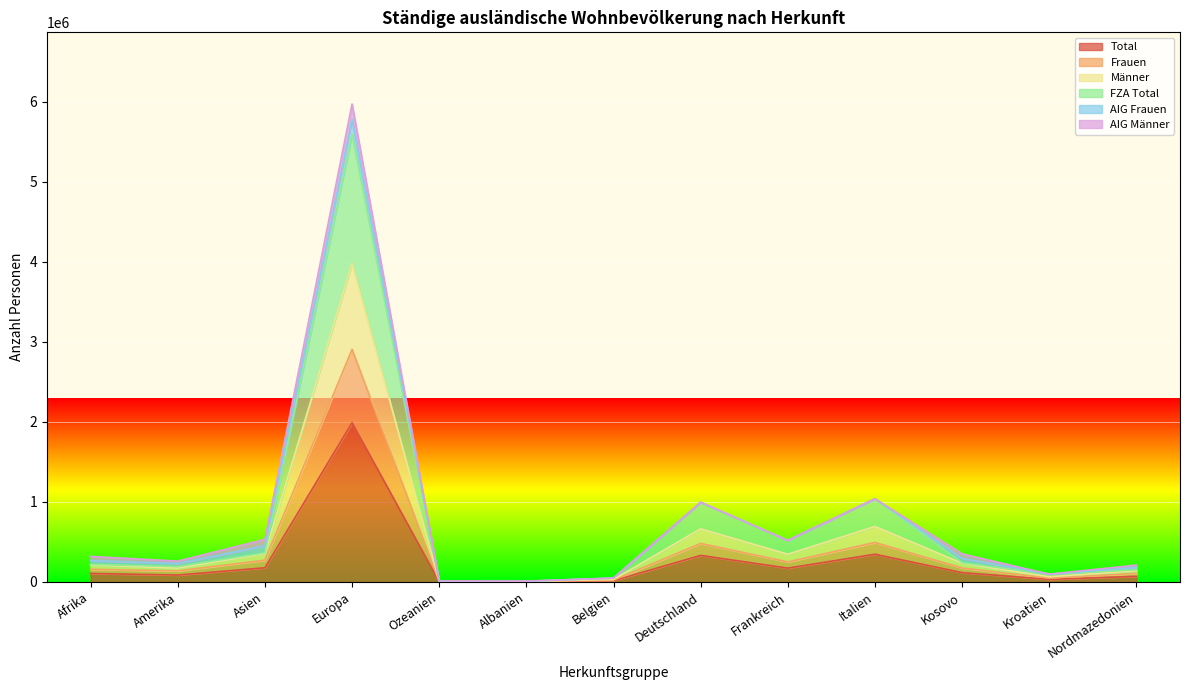

At which category does Frauen reach its first local valley?

Amerika